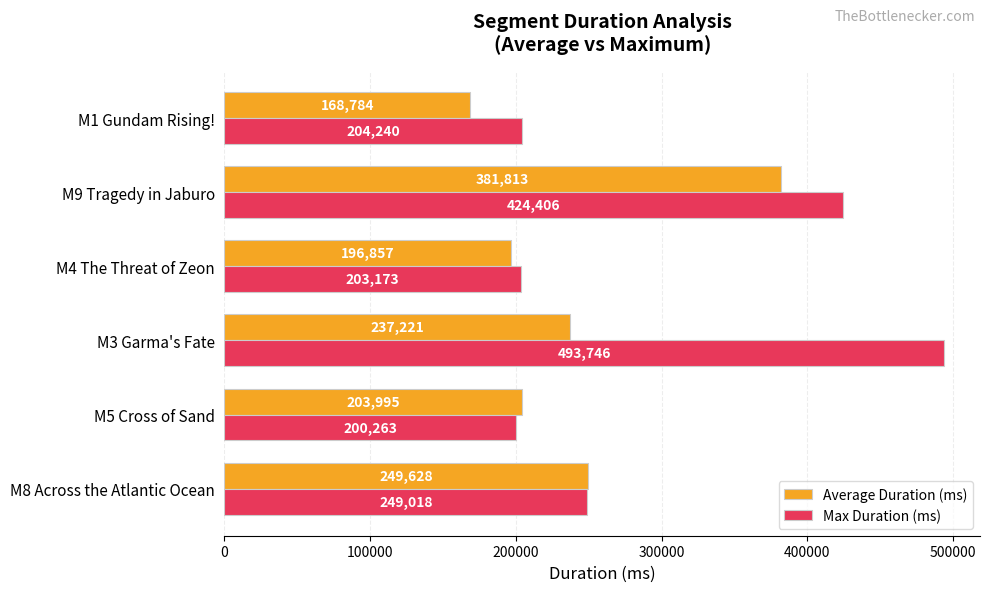

What is the spread (max minus min) of values at M5 Cross of Sand?

3732